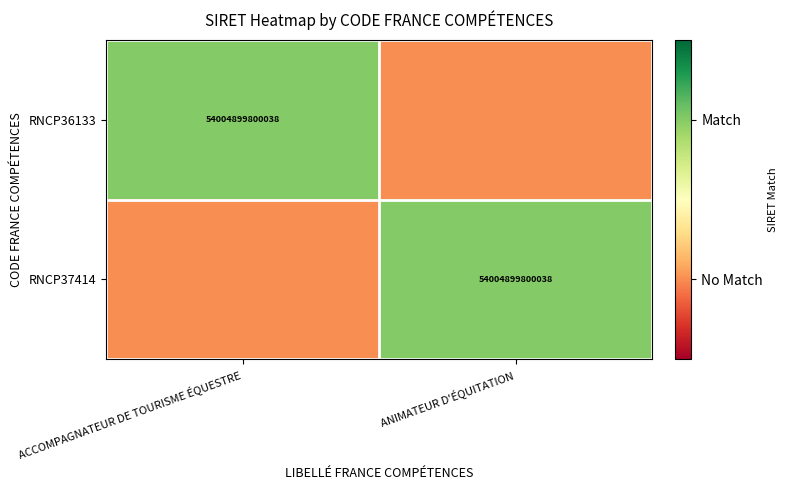

The RNCP36133 series shows 26299210212142 at ACCOMPAGNATEUR DE TOURISME ÉQUESTRE. True or false?

False